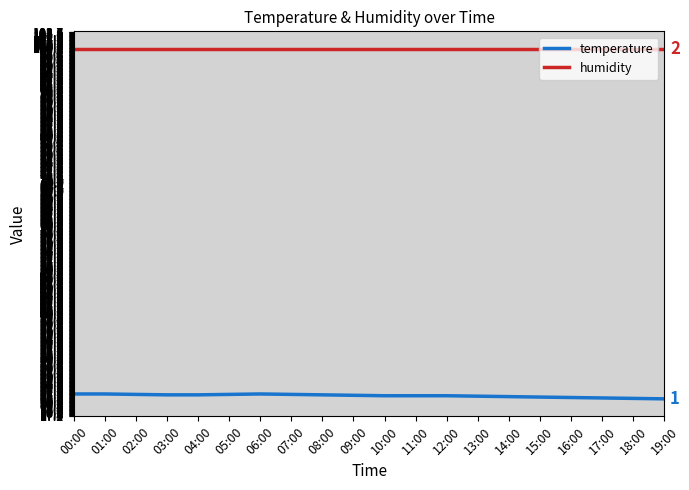

What are all the series names shown in the legend?

temperature, humidity